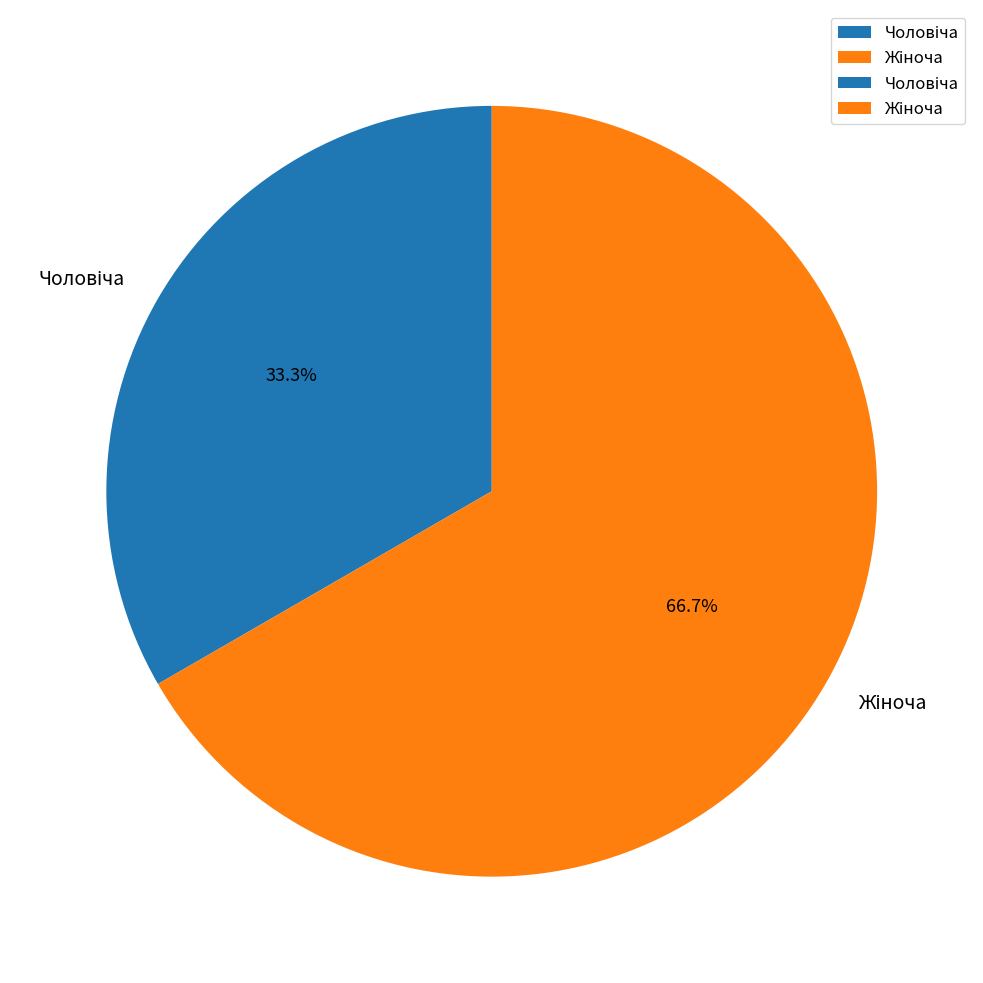

Is there any slice that represents more than half of the pie?

Yes